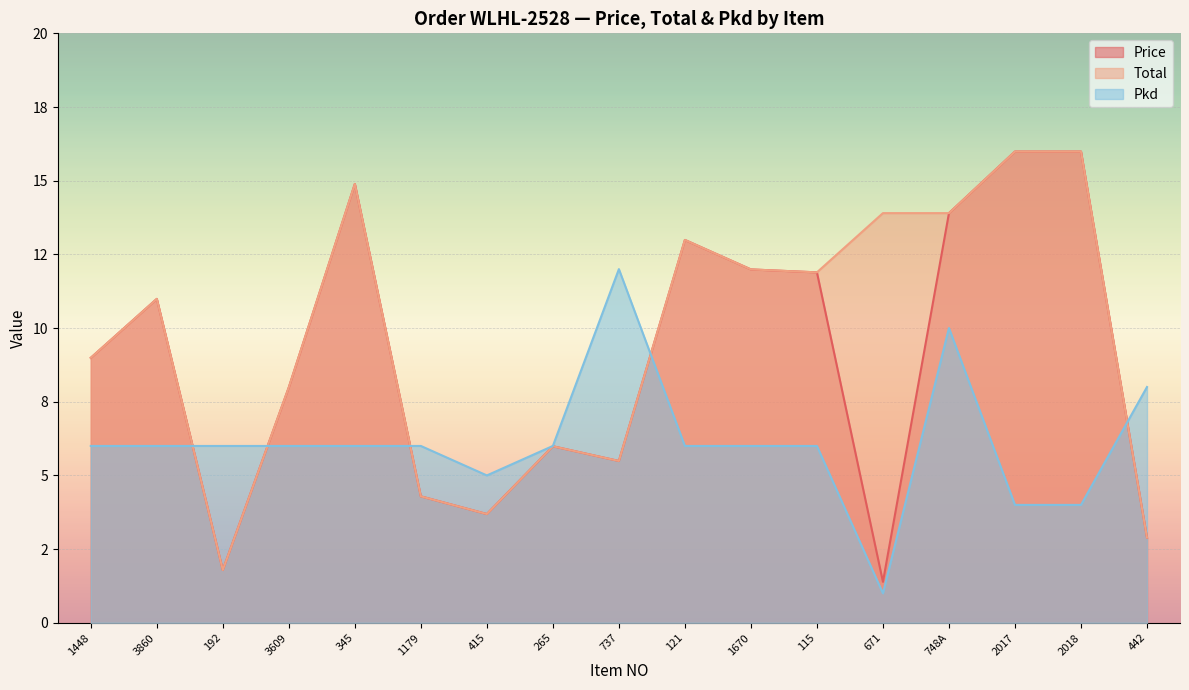

How many values in the Price series are below 8?

8